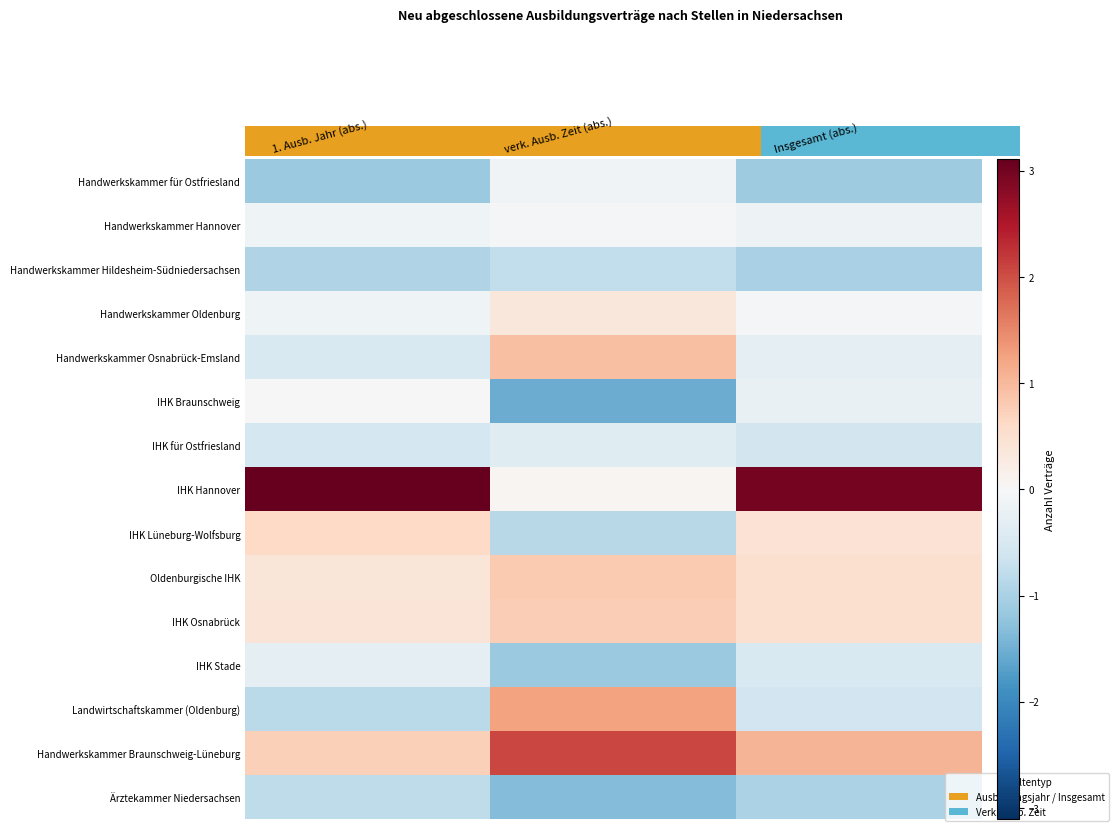

Rank the series at verk. Ausb. Zeit (abs.) from highest to lowest value.

Handwerkskammer Braunschweig-Lüneburg, Landwirtschaftskammer (Oldenburg), Handwerkskammer Osnabrück-Emsland, Oldenburgische IHK, IHK Osnabrück, Handwerkskammer Oldenburg, IHK Hannover, Handwerkskammer Hannover, Handwerkskammer für Ostfriesland, IHK für Ostfriesland, Handwerkskammer Hildesheim-Südniedersachsen, IHK Lüneburg-Wolfsburg, IHK Stade, Ärztekammer Niedersachsen, IHK Braunschweig